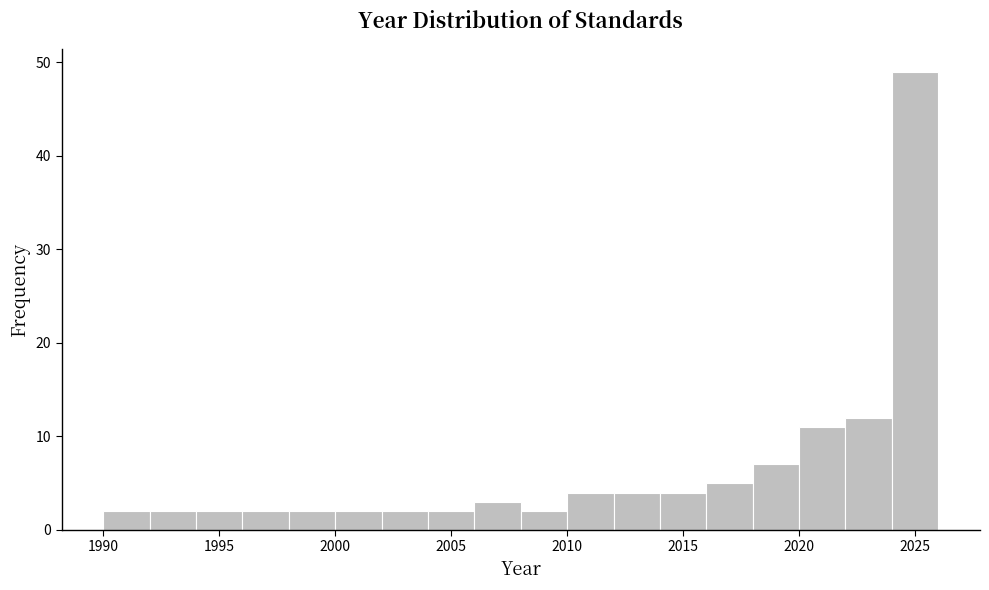

Reading left to right, list every bar in this chart as the range it spans on the x-axis followed by its height. The values are not printed on the chart, so give them approximately, as read against the axis.

1990 to 1992: 2
1992 to 1994: 2
1994 to 1996: 2
1996 to 1998: 2
1998 to 2000: 2
2000 to 2002: 2
2002 to 2004: 2
2004 to 2006: 2
2006 to 2008: 3
2008 to 2010: 2
2010 to 2012: 4
2012 to 2014: 4
2014 to 2016: 4
2016 to 2018: 5
2018 to 2020: 7
2020 to 2022: 11
2022 to 2024: 12
2024 to 2026: 49